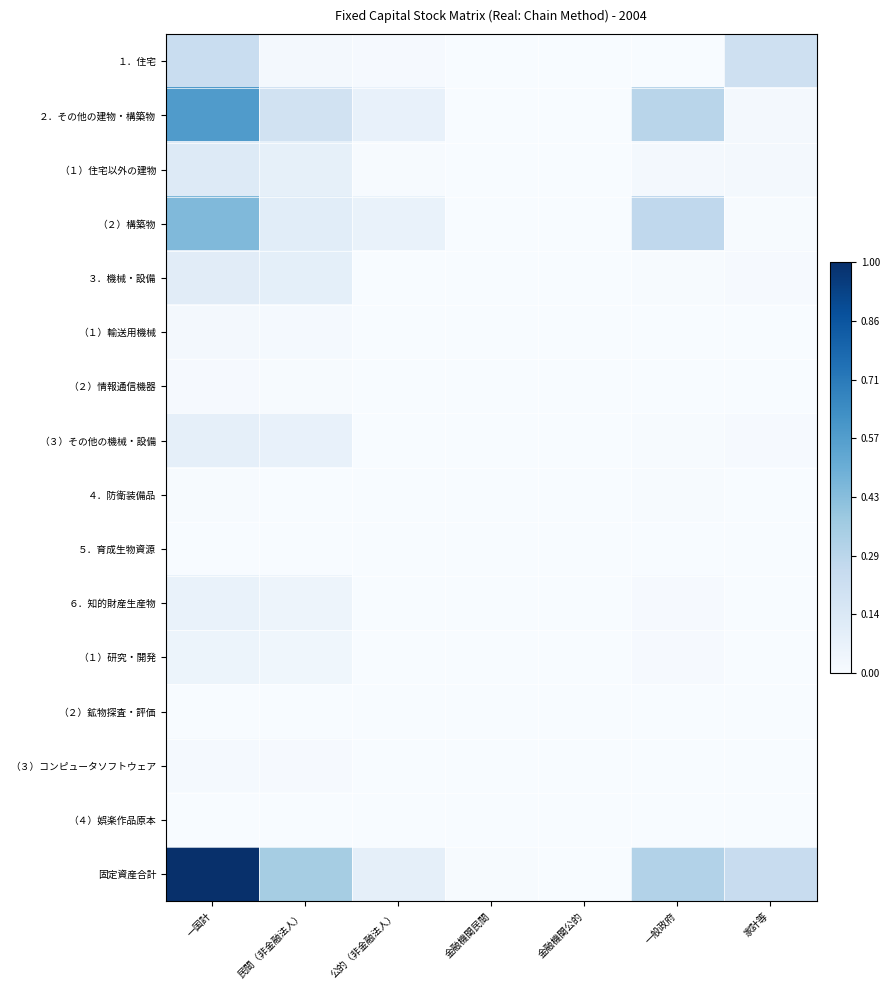

Reading right to left, list all the values displayed in this chart.

１．住宅: 家計等=0.2	一般政府=0.0	金融機関公的=0.0	金融機関民間=0.0	公的（非金融法人）=0.0	民間（非金融法人）=0.0	一国計=0.2
２．その他の建物・構築物: 家計等=0.0	一般政府=0.3	金融機関公的=0.0	金融機関民間=0.0	公的（非金融法人）=0.1	民間（非金融法人）=0.2	一国計=0.6
（１）住宅以外の建物: 家計等=0.0	一般政府=0.0	金融機関公的=0.0	金融機関民間=0.0	公的（非金融法人）=0.0	民間（非金融法人）=0.1	一国計=0.1
（２）構築物: 家計等=0.0	一般政府=0.3	金融機関公的=0.0	金融機関民間=0.0	公的（非金融法人）=0.1	民間（非金融法人）=0.1	一国計=0.4
３．機械・設備: 家計等=0.0	一般政府=0.0	金融機関公的=0.0	金融機関民間=0.0	公的（非金融法人）=0.0	民間（非金融法人）=0.1	一国計=0.1
（１）輸送用機械: 家計等=0.0	一般政府=0.0	金融機関公的=0.0	金融機関民間=0.0	公的（非金融法人）=0.0	民間（非金融法人）=0.0	一国計=0.0
（２）情報通信機器: 家計等=0.0	一般政府=0.0	金融機関公的=0.0	金融機関民間=0.0	公的（非金融法人）=0.0	民間（非金融法人）=0.0	一国計=0.0
（３）その他の機械・設備: 家計等=0.0	一般政府=0.0	金融機関公的=0.0	金融機関民間=0.0	公的（非金融法人）=0.0	民間（非金融法人）=0.1	一国計=0.1
４．防衛装備品: 家計等=0.0	一般政府=0.0	金融機関公的=0.0	金融機関民間=0.0	公的（非金融法人）=0.0	民間（非金融法人）=0.0	一国計=0.0
５．育成生物資源: 家計等=0.0	一般政府=0.0	金融機関公的=0.0	金融機関民間=0.0	公的（非金融法人）=0.0	民間（非金融法人）=0.0	一国計=0.0
６．知的財産生産物: 家計等=0.0	一般政府=0.0	金融機関公的=0.0	金融機関民間=0.0	公的（非金融法人）=0.0	民間（非金融法人）=0.0	一国計=0.1
（１）研究・開発: 家計等=0.0	一般政府=0.0	金融機関公的=0.0	金融機関民間=0.0	公的（非金融法人）=0.0	民間（非金融法人）=0.0	一国計=0.1
（２）鉱物探査・評価: 家計等=0.0	一般政府=0.0	金融機関公的=0.0	金融機関民間=0.0	公的（非金融法人）=0.0	民間（非金融法人）=0.0	一国計=0.0
（３）コンピュータソフトウェア: 家計等=0.0	一般政府=0.0	金融機関公的=0.0	金融機関民間=0.0	公的（非金融法人）=0.0	民間（非金融法人）=0.0	一国計=0.0
（４）娯楽作品原本: 家計等=0.0	一般政府=0.0	金融機関公的=0.0	金融機関民間=0.0	公的（非金融法人）=0.0	民間（非金融法人）=0.0	一国計=0.0
固定資産合計: 家計等=0.2	一般政府=0.3	金融機関公的=0.0	金融機関民間=0.0	公的（非金融法人）=0.1	民間（非金融法人）=0.3	一国計=1.0